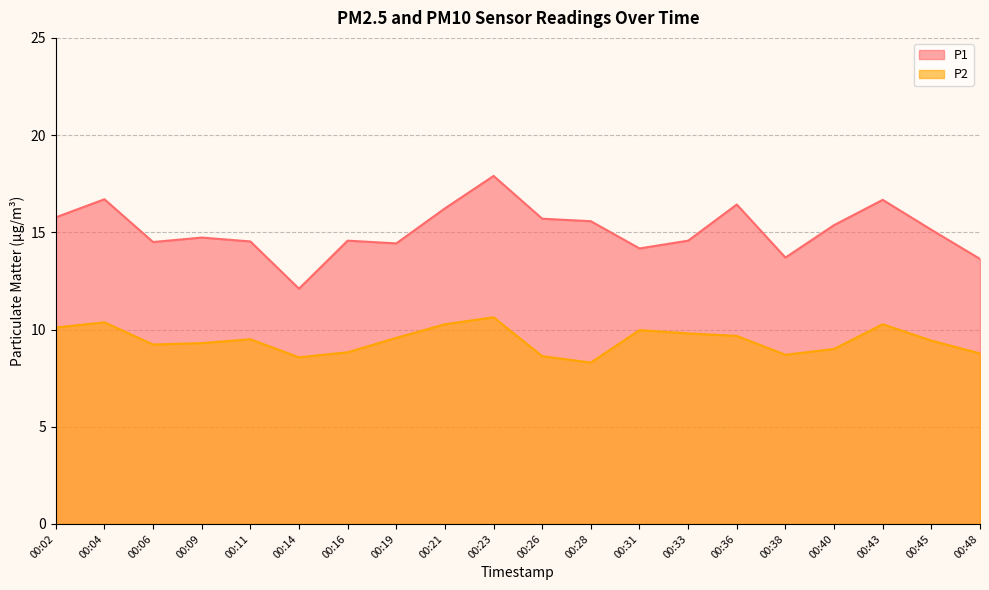

Rank the series by their average value, from lowest to highest.

P2, P1